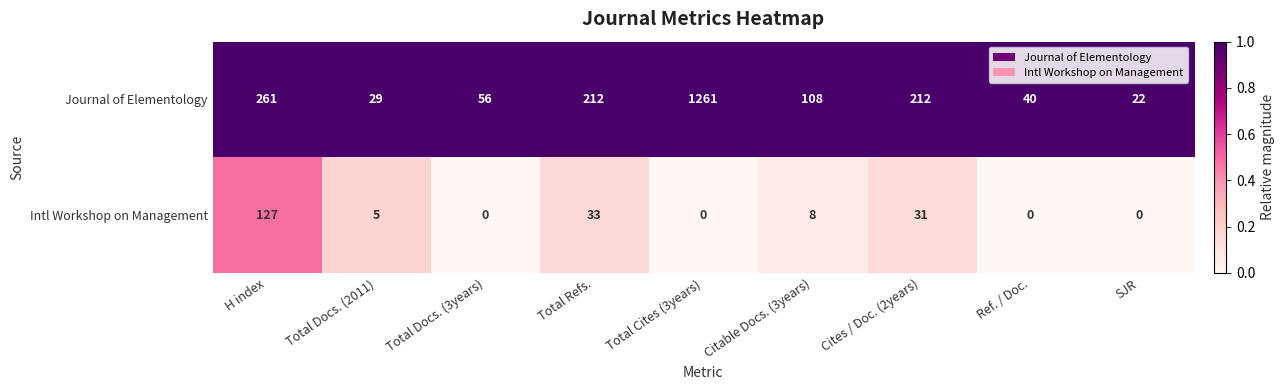

Reading right to left, transcribe all the data shown in this chart.

Journal of Elementology: 22	40	212	108	1261	212	56	29	261
Intl Workshop on Management: 0	0	31	8	0	33	0	5	127